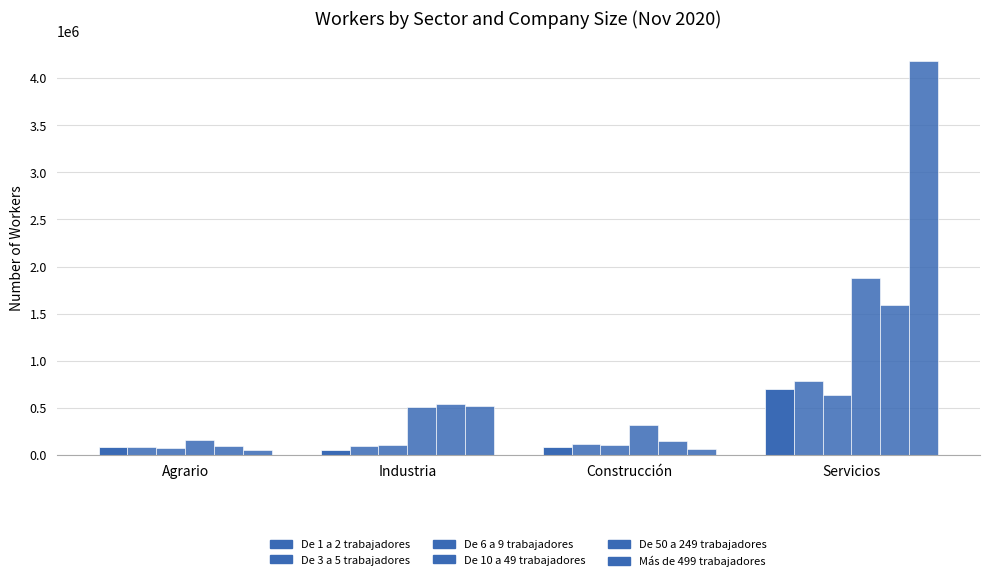

How many bars are there in total?

24